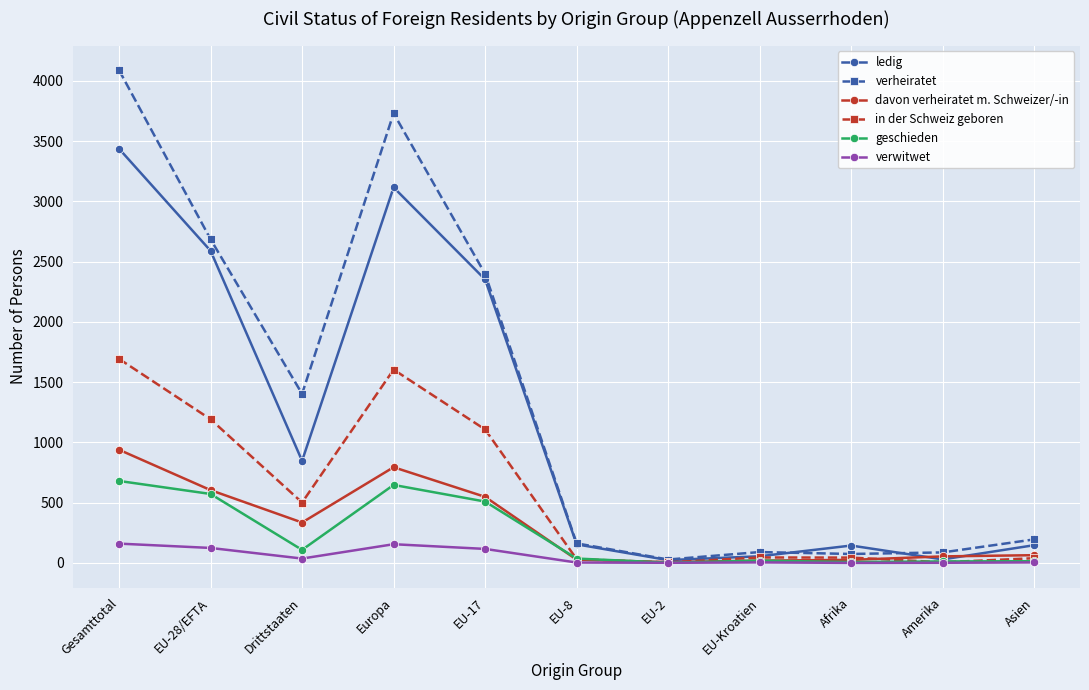

True or false: davon verheiratet m. Schweizer/-in has a value of 482 at Drittstaaten.

False